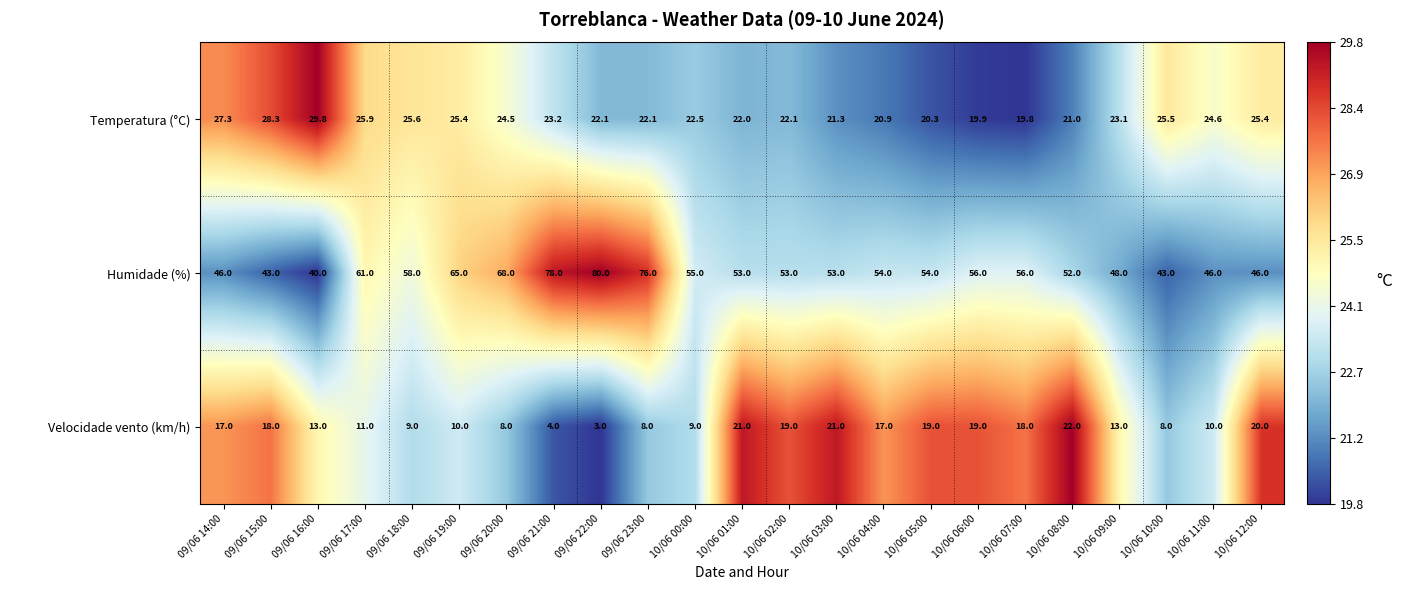

Rank the series by their maximum value, from highest to lowest.

Humidade (%), Temperatura (°C), Velocidade vento (km/h)